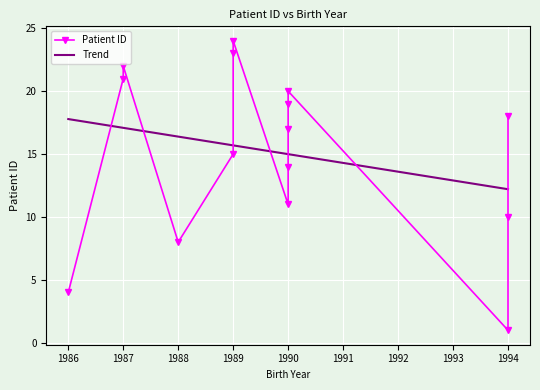

At which category does the chart reach its minimum across all series?

1994